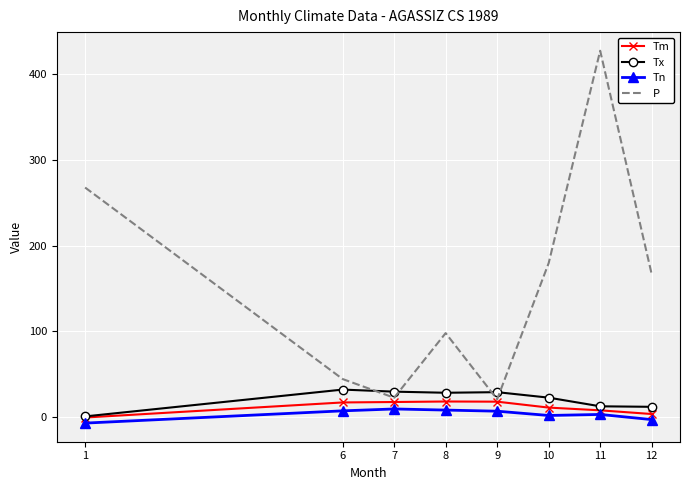

Is it true that Tm equals 7.9 at 11?

True